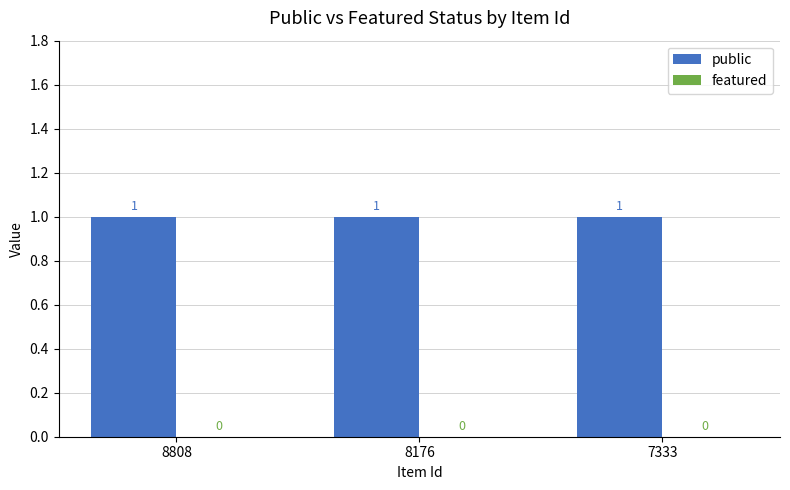

Reading left to right, list all the values displayed in this chart.

public: 1	1	1
featured: 0	0	0